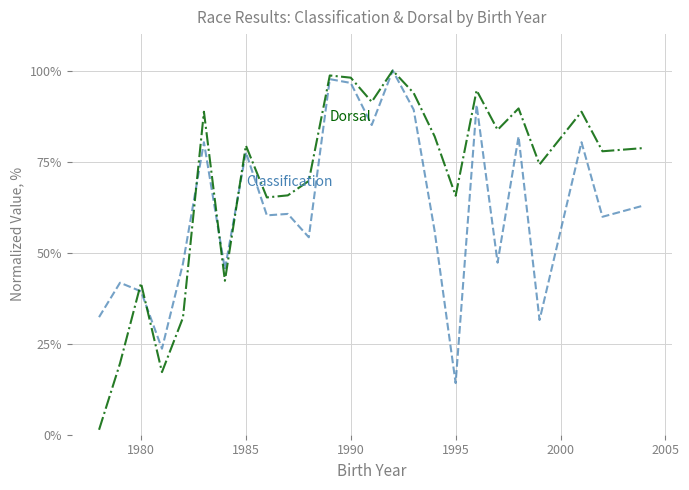

How many lines are shown in the chart?

2